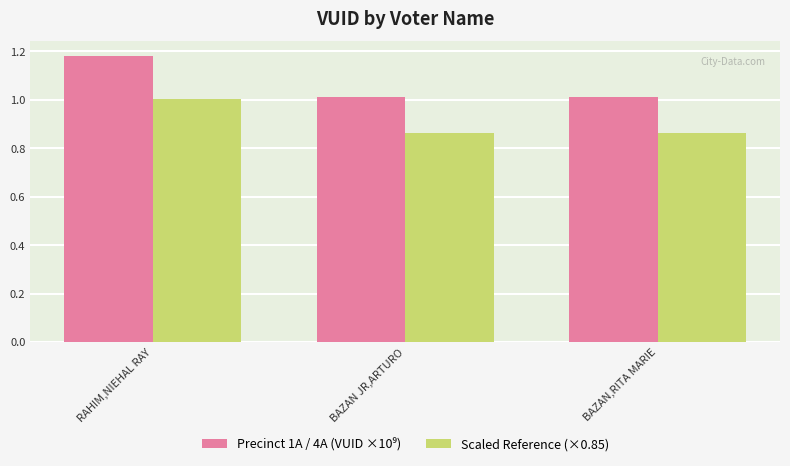

Does the chart contain any negative values?

No